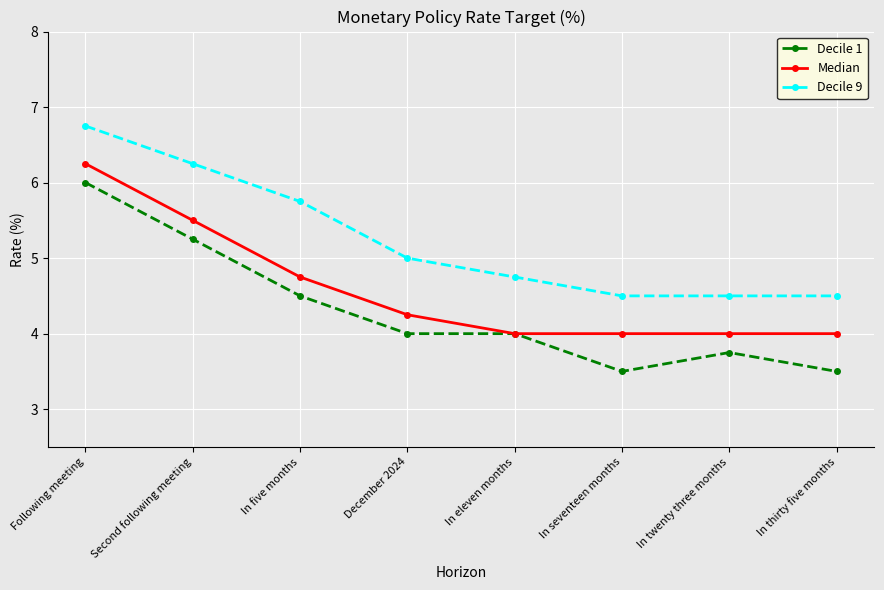

What is the minimum value shown in the chart?

3.5